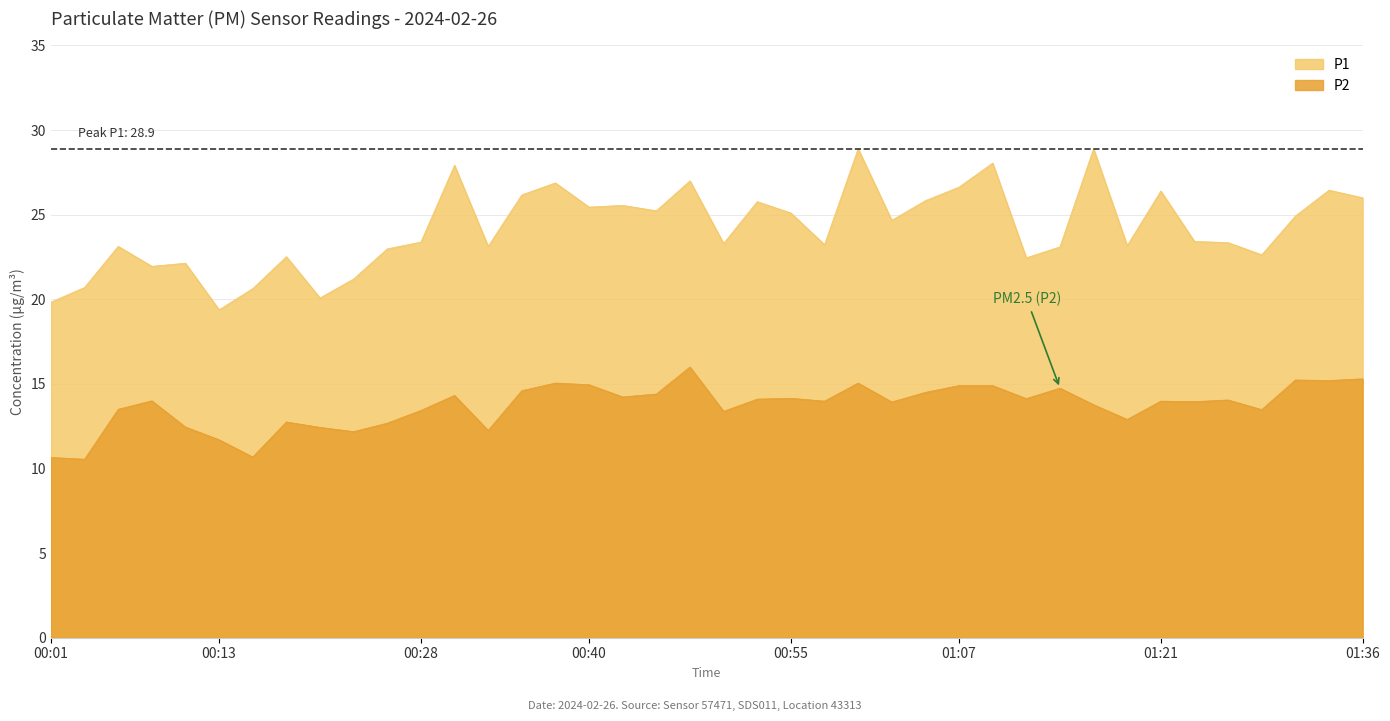

At which category is the sum across all series the highest?

00:59